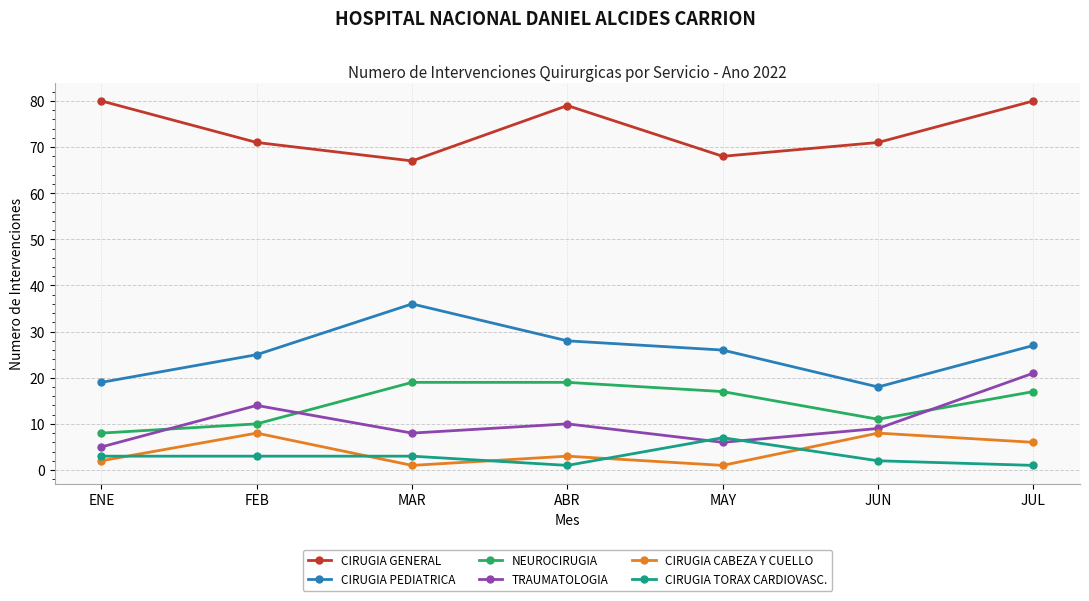

Which series changed the most between MAR and JUN?

CIRUGIA PEDIATRICA